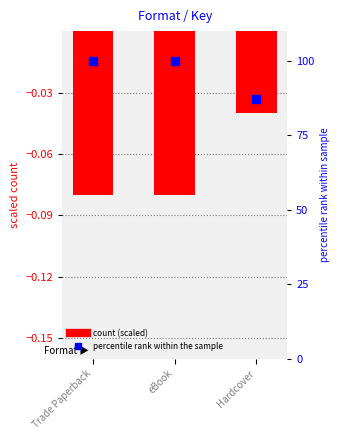

Which series reaches the maximum Y coordinate?

percentile rank